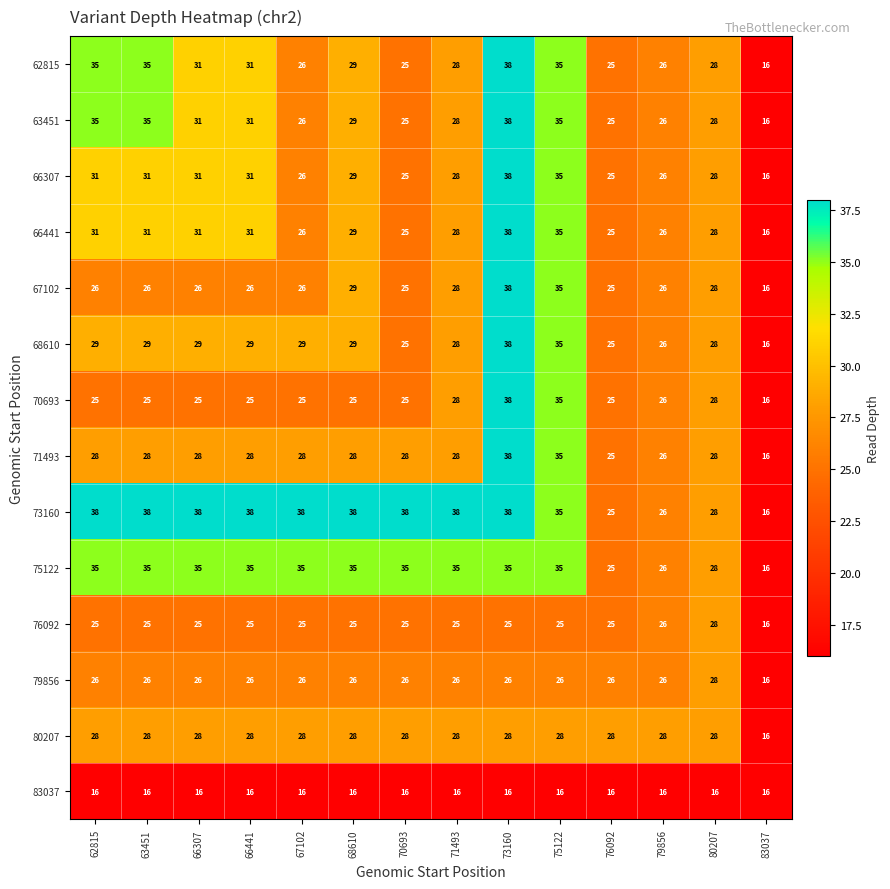

What is the smallest value displayed?

16